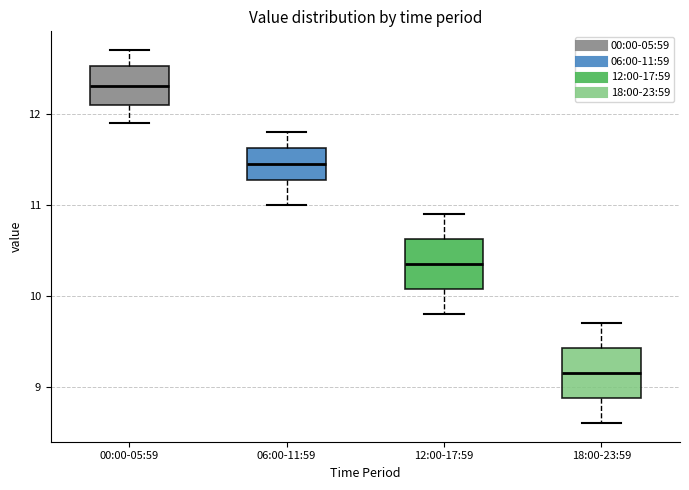

Reading left to right, read every box against the y-axis: the position of its median line, the range the box covers, and the ends of its whiskers. The values are not printed on the chart, so give them approximately, as read against the axis.

00:00-05:59: median 12.3, box 12.1 to 12.5, whiskers 11.9 to 12.7
06:00-11:59: median 11.5, box 11.3 to 11.6, whiskers 11.0 to 11.8
12:00-17:59: median 10.4, box 10.1 to 10.6, whiskers 9.8 to 10.9
18:00-23:59: median 9.2, box 8.9 to 9.4, whiskers 8.6 to 9.7